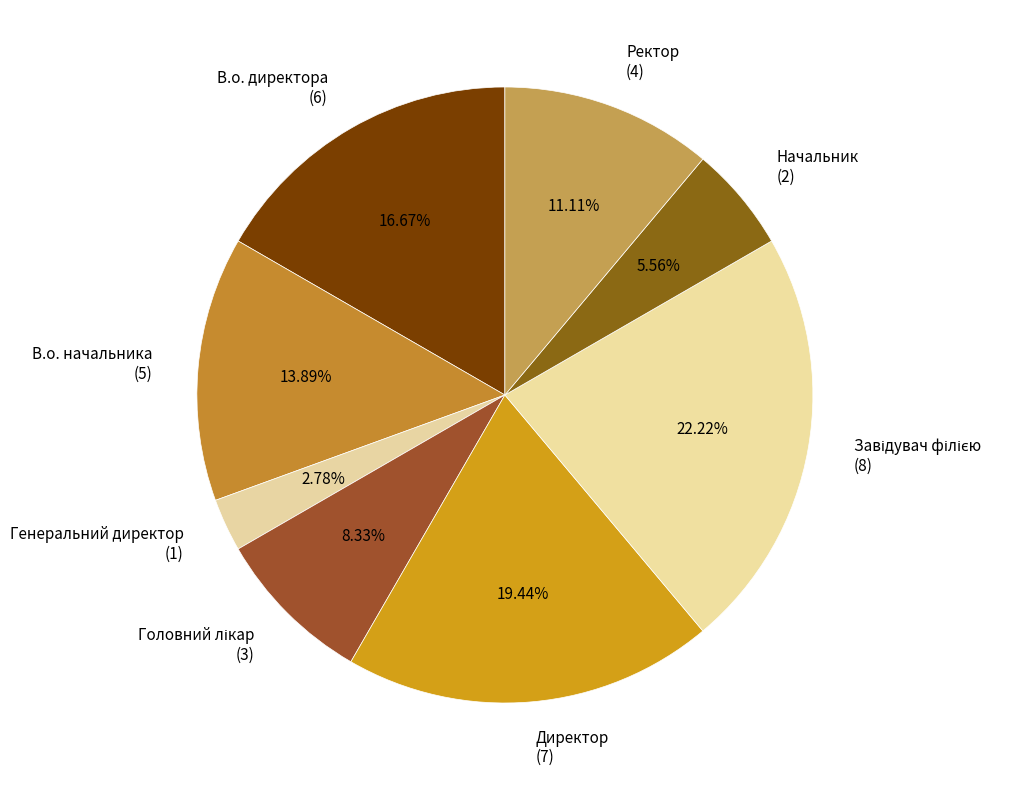

To the nearest percent, what is the combined percentage of Начальник and В.о. директора?

22%